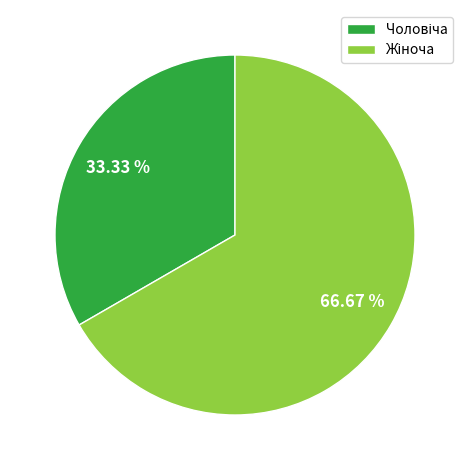

Is there a majority slice in this chart?

Yes